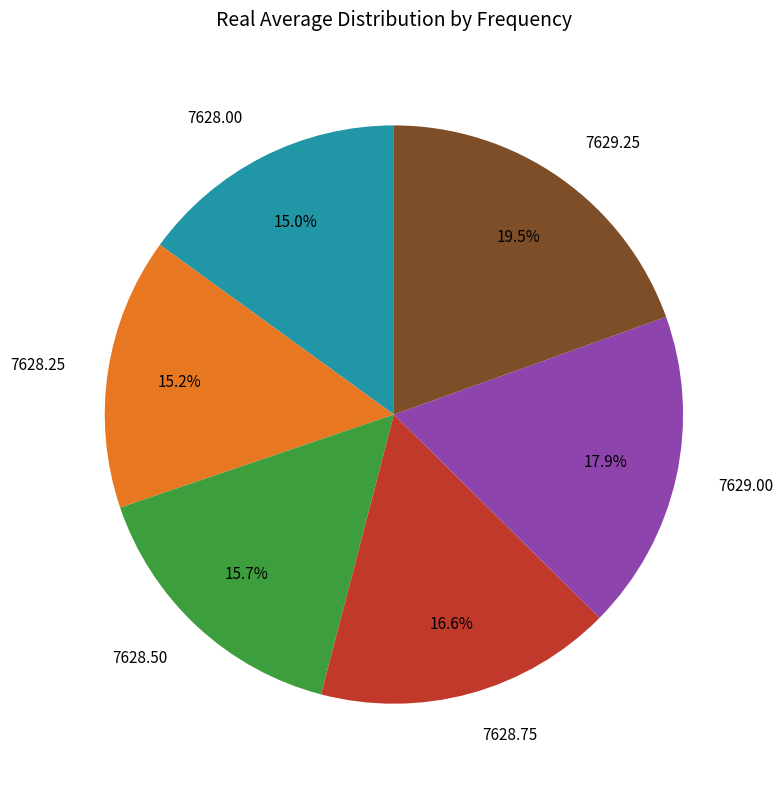

What percentage do 7628.00 and 7628.25 together represent?

30.2%